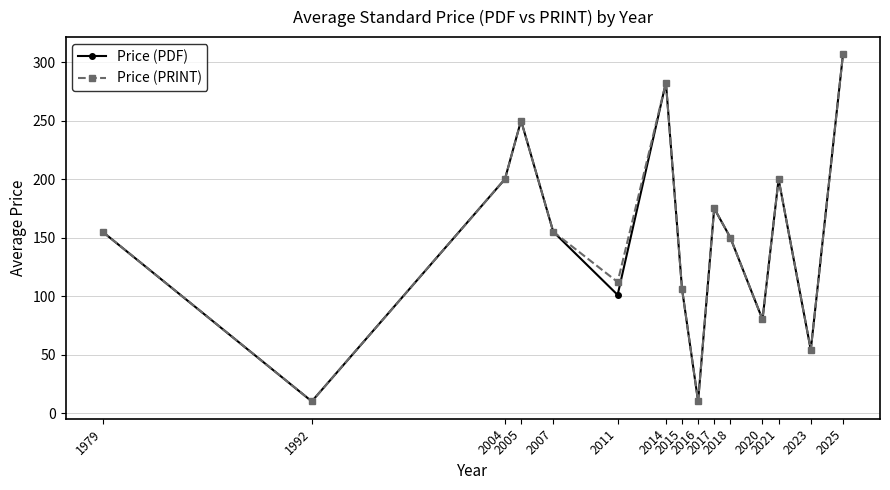

What is the sum of the Price (PDF) values at 2017 and 2014?

457.5